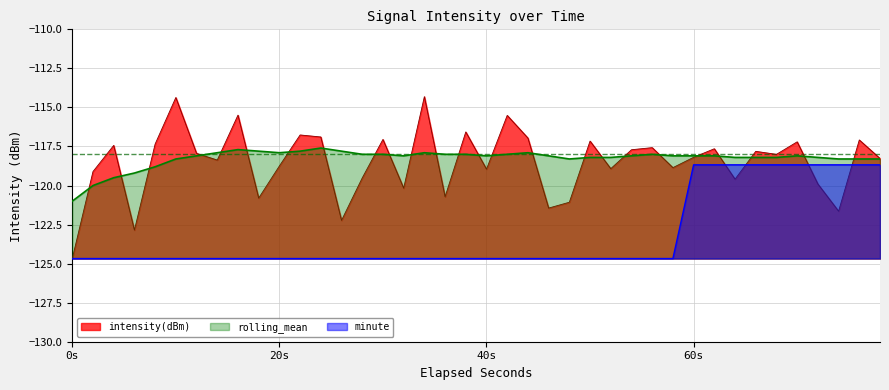

How many data points are above -118?

19